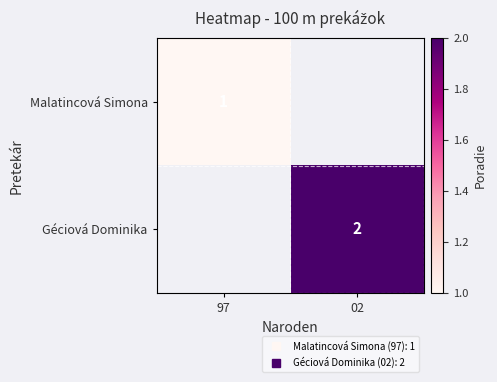

Which category has the highest value in the Géciová Dominika series?

97